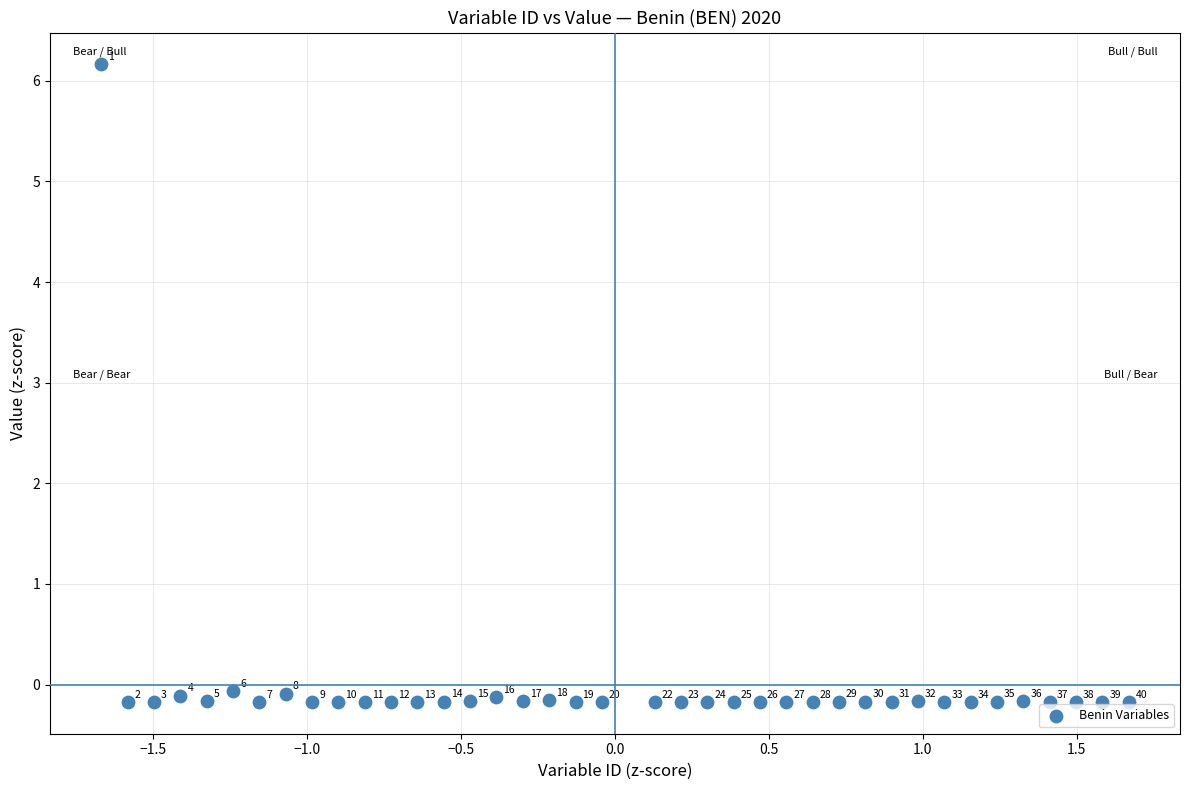

What is the range of X values (max minus min)?

3.3